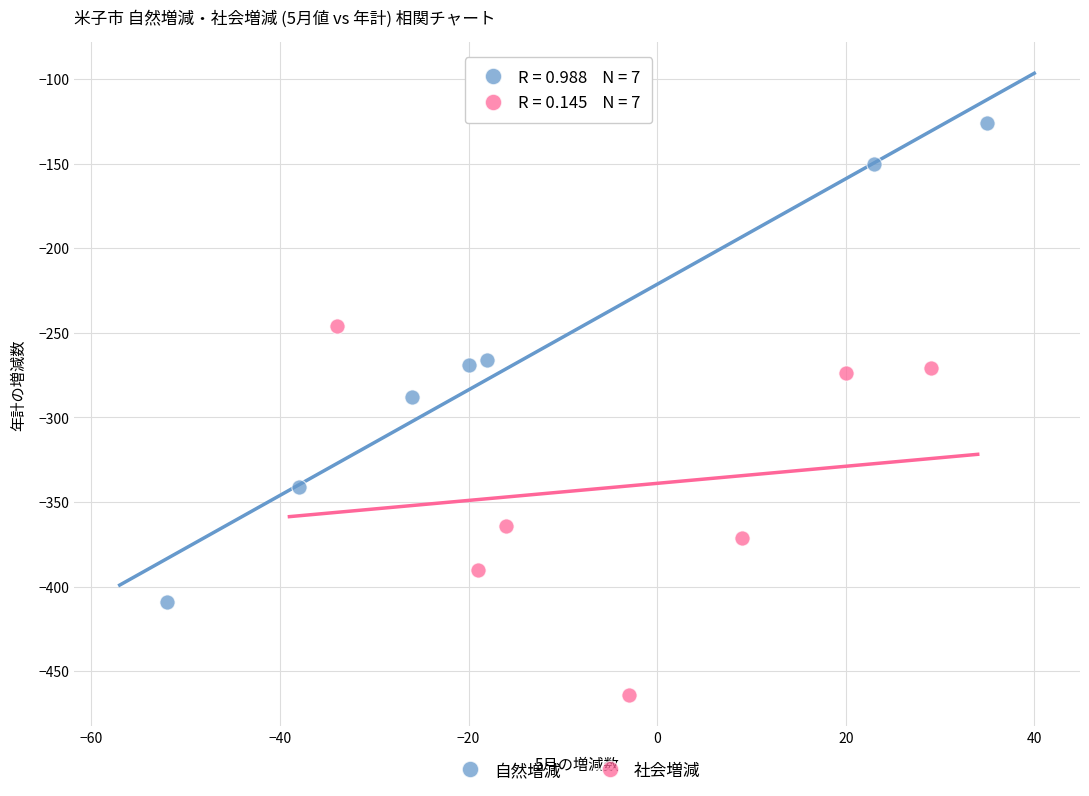

Which series has the largest Y range (max minus min)?

自然増減